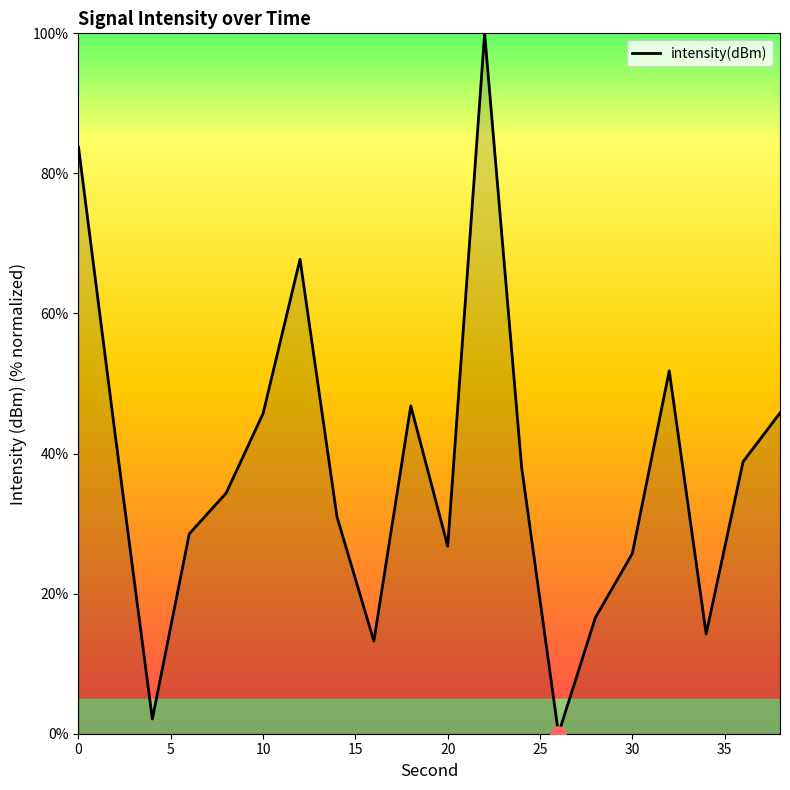

What is the difference between the maximum and minimum values?

100.0